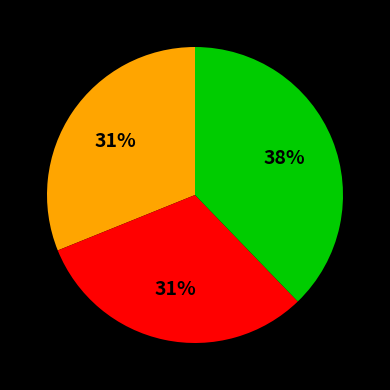

Is there any slice that represents more than half of the pie?

No